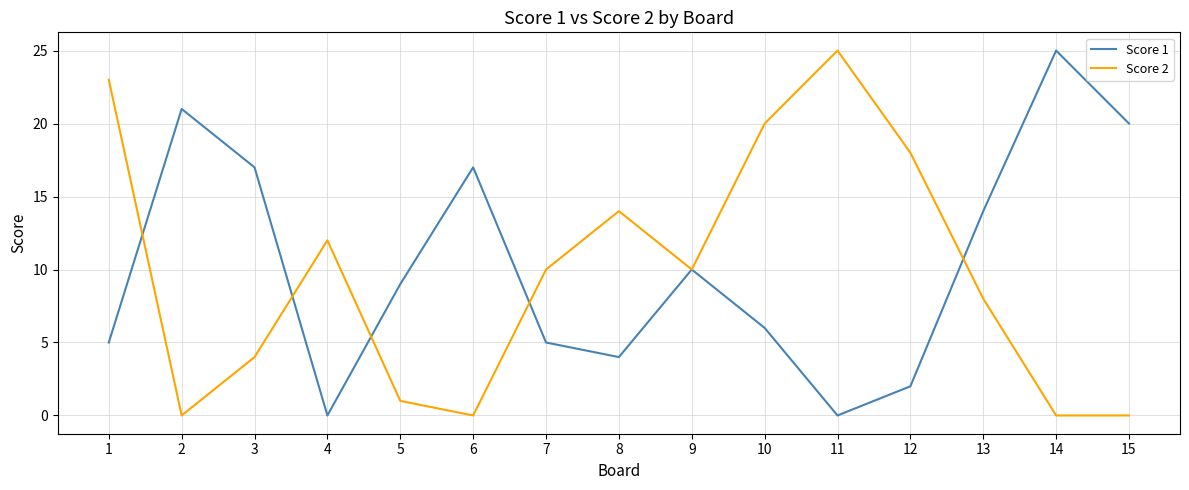

Is the value of Score 2 at 4 greater than the value of Score 1 at 10?

Yes